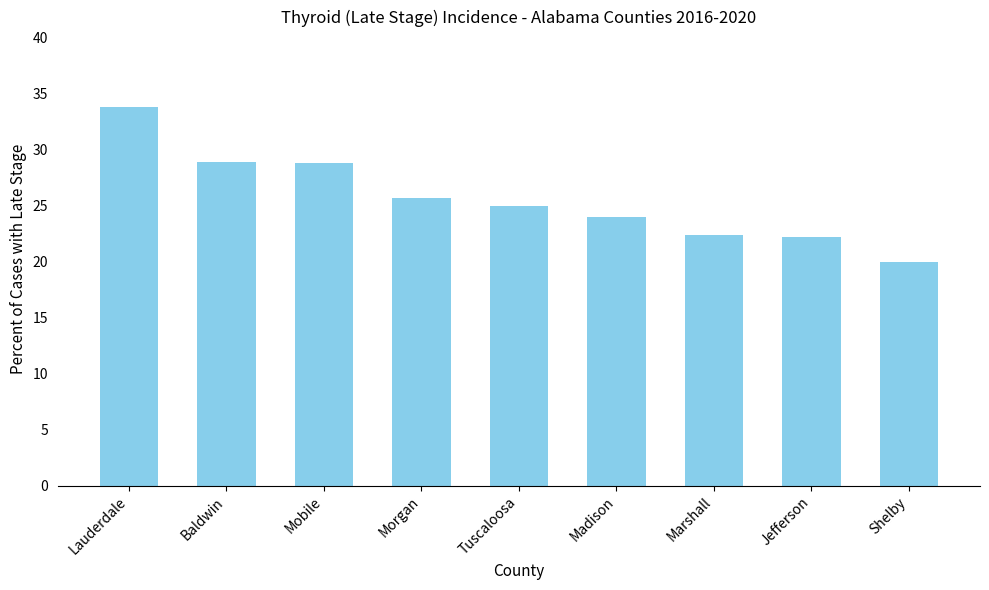

What value does the data have at Morgan?

25.7